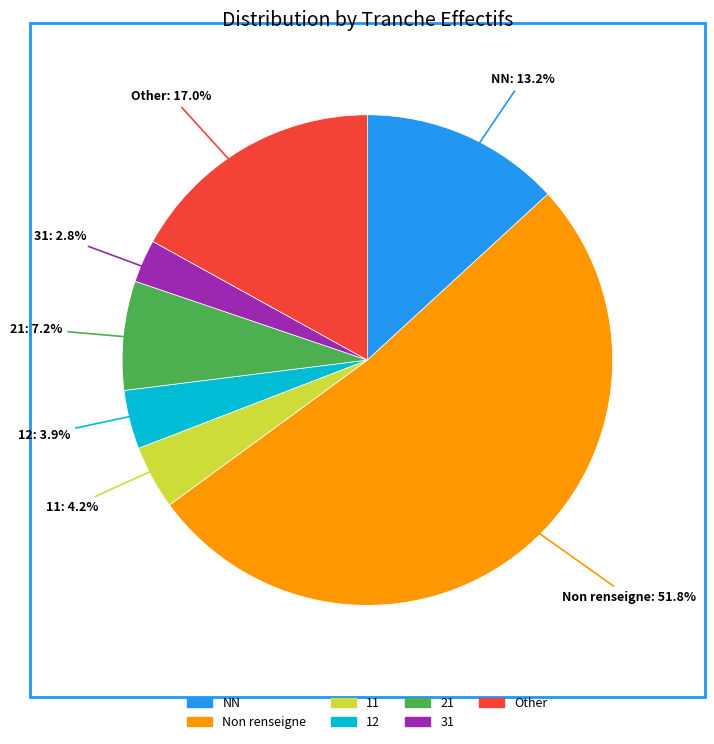

Is there any slice that represents more than half of the pie?

Yes